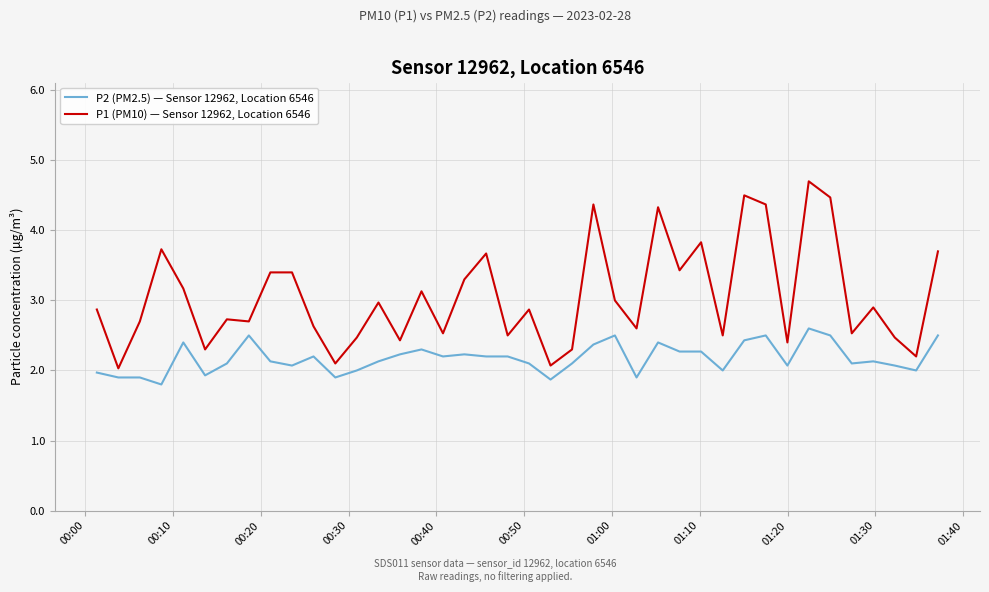

What is the difference between the second highest and minimum values in the P2 (PM2.5) — Sensor 12962, Location 6546 series?

0.7